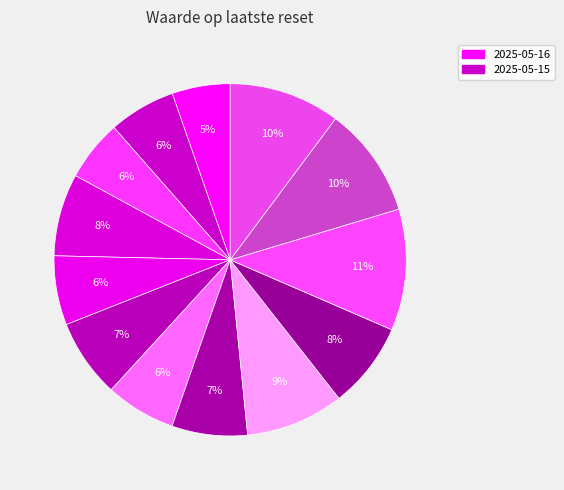

How many slices are in this pie chart?

13